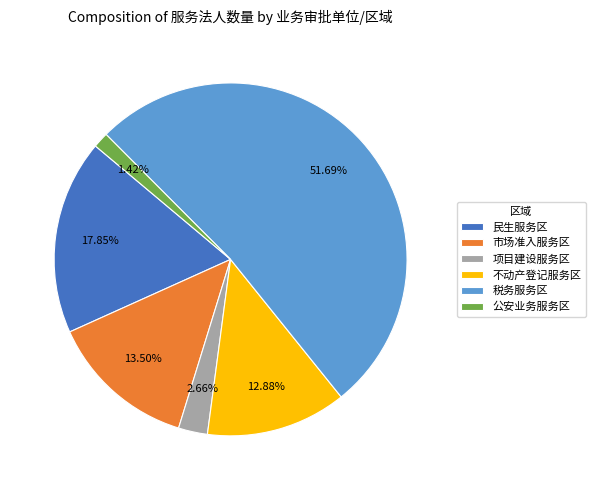

Rank the categories by value from highest to lowest.

税务服务区, 民生服务区, 市场准入服务区, 不动产登记服务区, 项目建设服务区, 公安业务服务区